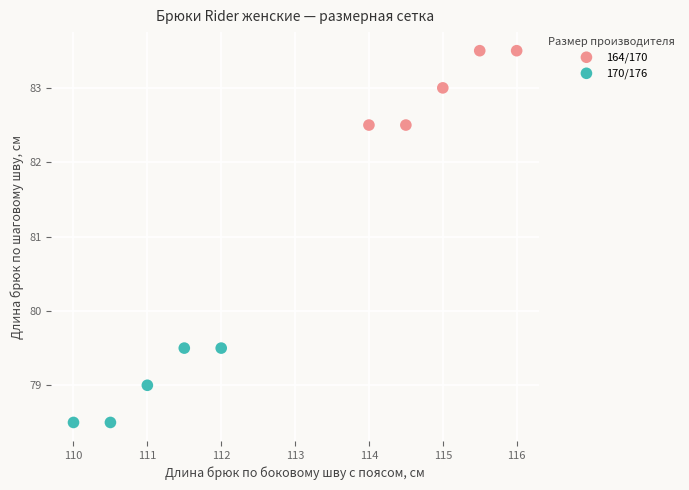

Which series contains the lowest Y value?

170/176